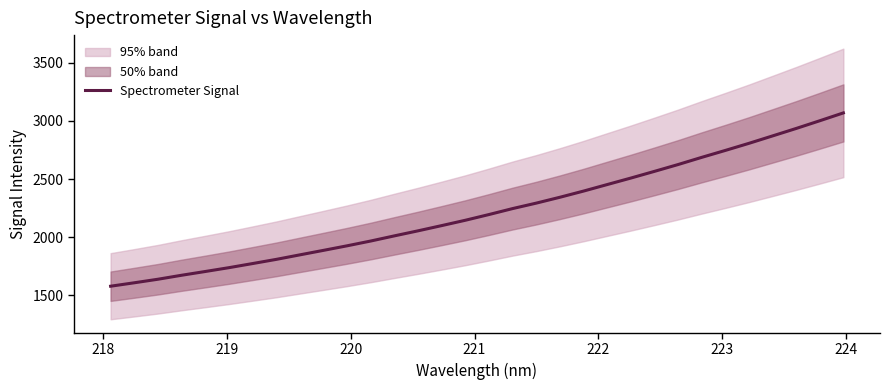

What is the sum of all values?

71225.1